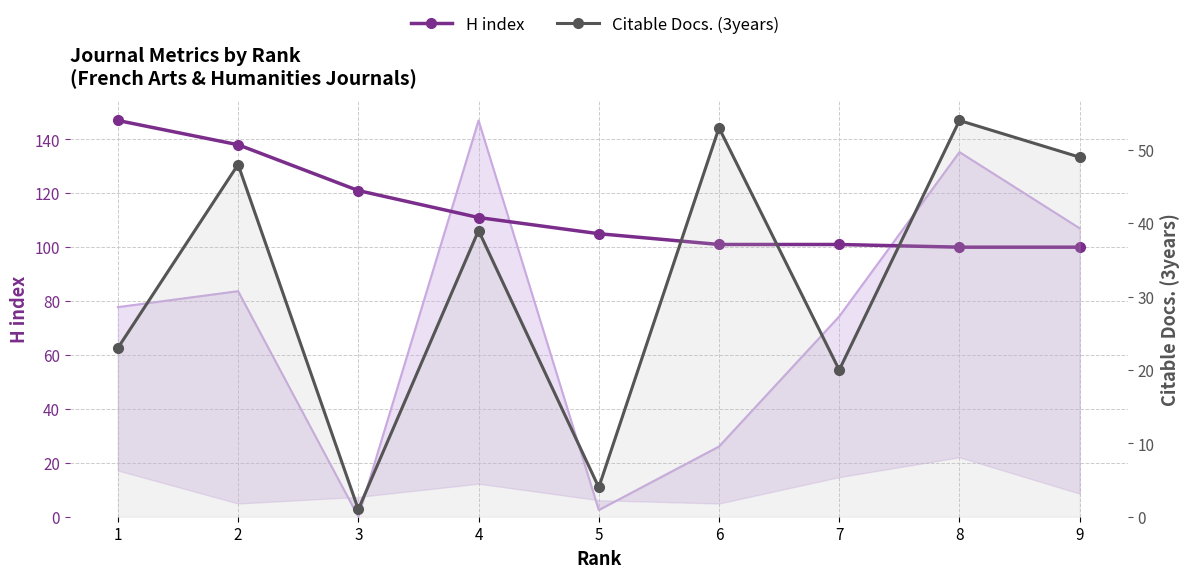

At how many categories does at least one series exceed 9?

9